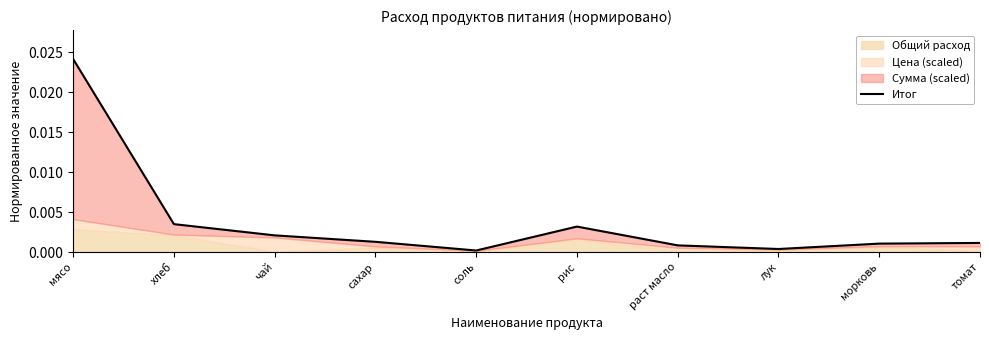

At which category does the data reach its first local peak?

рис